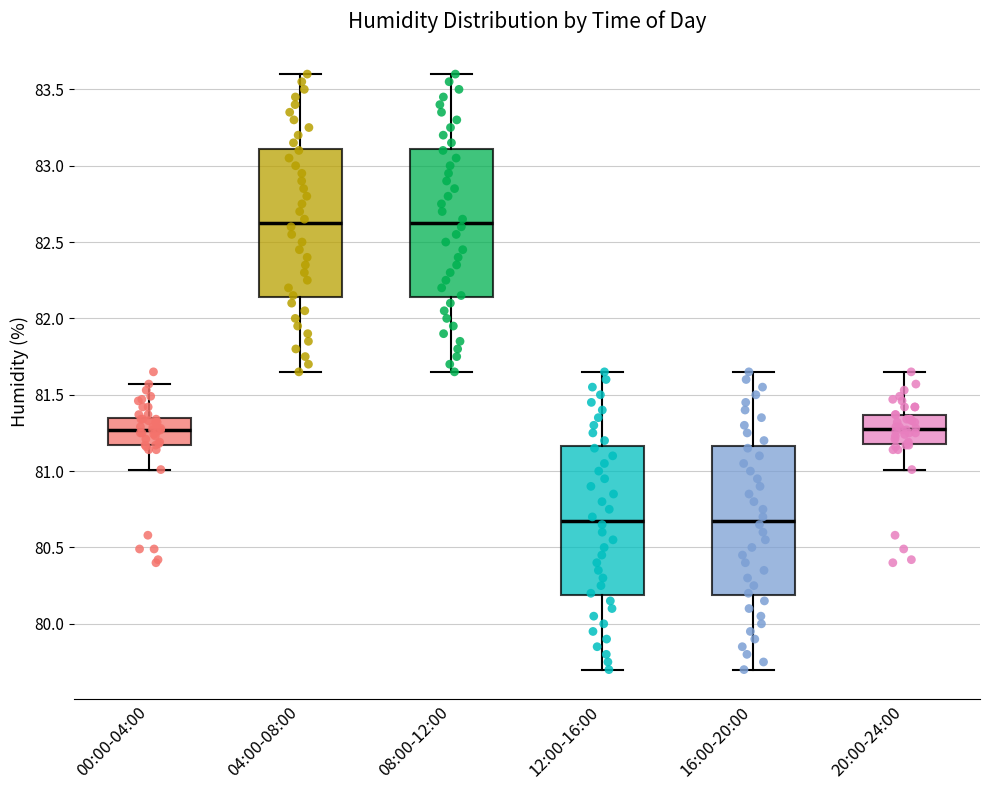

Reading left to right, read every box against the y-axis: the position of its median line, the range the box covers, and the ends of its whiskers. The values are not printed on the chart, so give them approximately, as read against the axis.

00:00-04:00: median 81.25, box 81.15 to 81.35, whiskers 81.00 to 81.55
04:00-08:00: median 82.65, box 82.15 to 83.10, whiskers 81.65 to 83.60
08:00-12:00: median 82.65, box 82.15 to 83.10, whiskers 81.65 to 83.60
12:00-16:00: median 80.70, box 80.20 to 81.15, whiskers 79.70 to 81.65
16:00-20:00: median 80.70, box 80.20 to 81.15, whiskers 79.70 to 81.65
20:00-24:00: median 81.30, box 81.20 to 81.35, whiskers 81.00 to 81.65